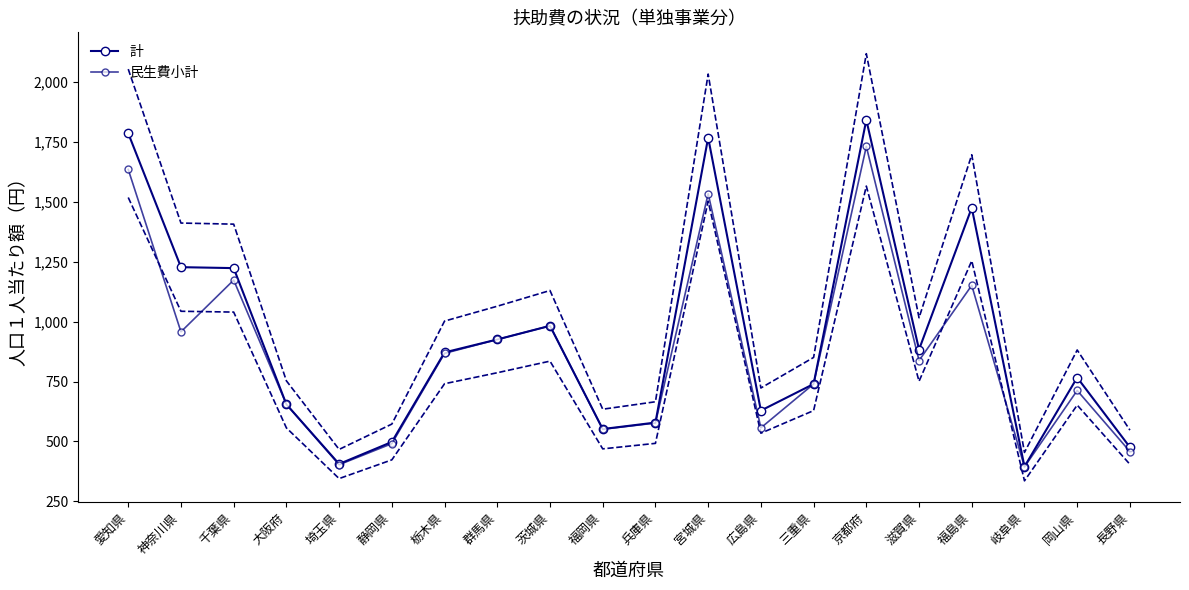

What are all the series names shown in the legend?

計, 民生費小計